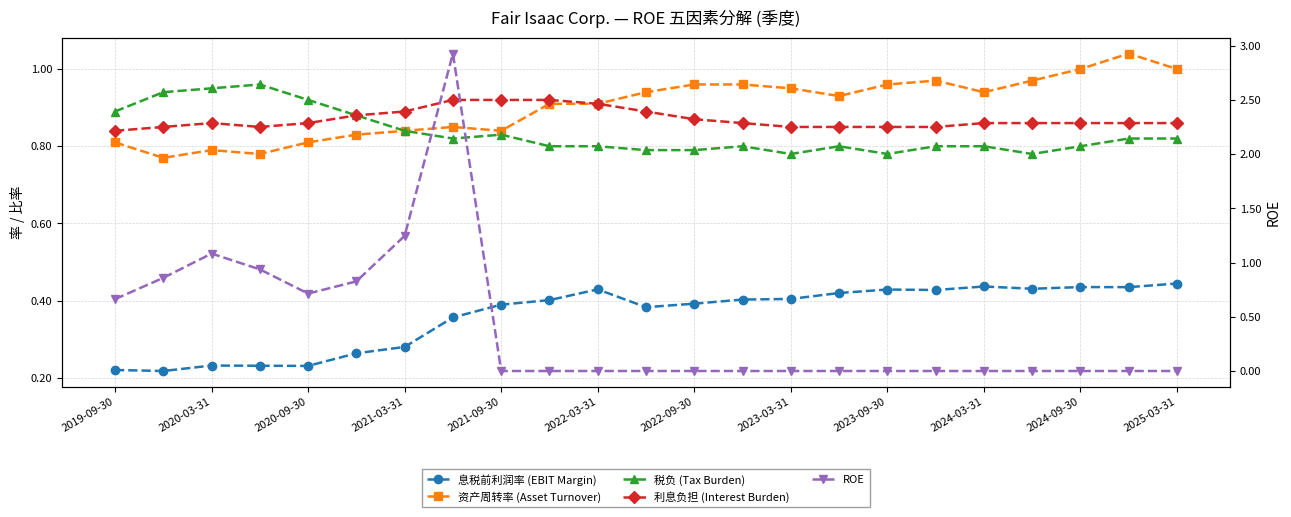

True or false: ROE has more than 2 points higher than both neighbors.

False